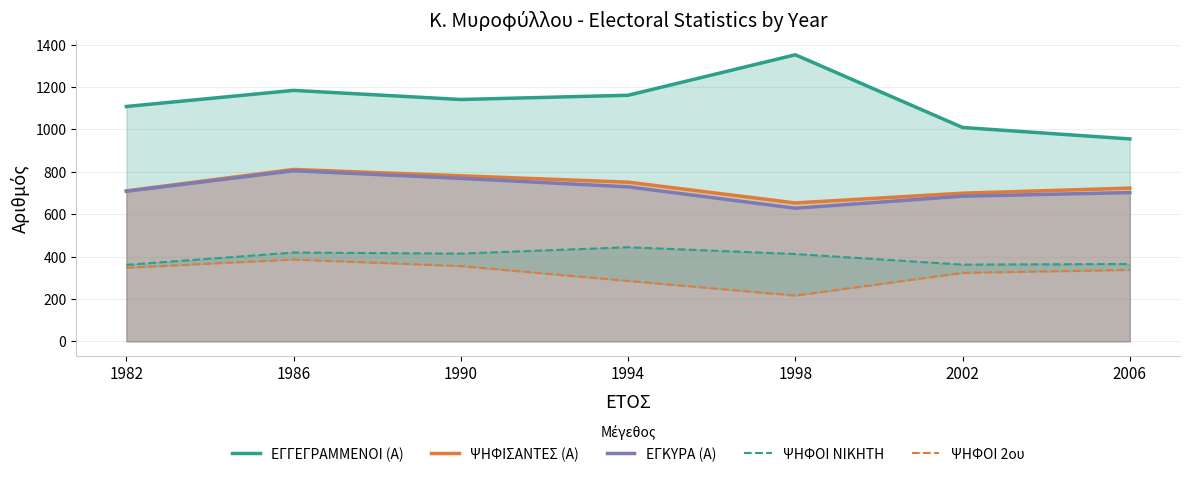

Reading left to right, what are all the values shown in this chart?

ΕΓΓΕΓΡΑΜΜΕΝΟΙ (Α): 1108	1184	1141	1161	1352	1009	955
ΨΗΦΙΣΑΝΤΕΣ (Α): 710	811	781	751	653	699	723
ΕΓΚΥΡΑ (Α): 708	805	769	729	628	685	702
ΨΗΦΟΙ ΝΙΚΗΤΗ: 361	419	414	444	412	362	365
ΨΗΦΟΙ 2ου: 347	386	355	285	216	323	337